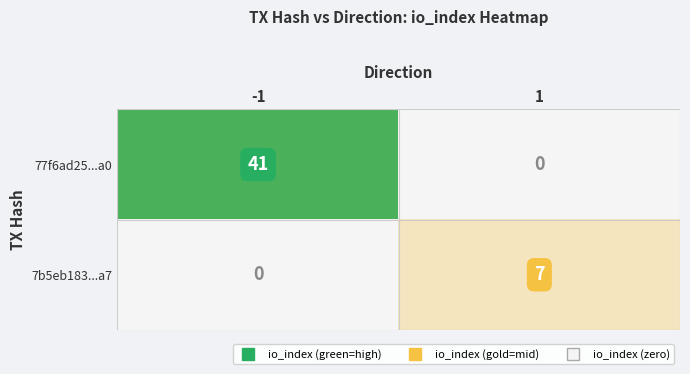

Rank the series at -1 from lowest to highest value.

7b5eb183...a7, 77f6ad25...a0